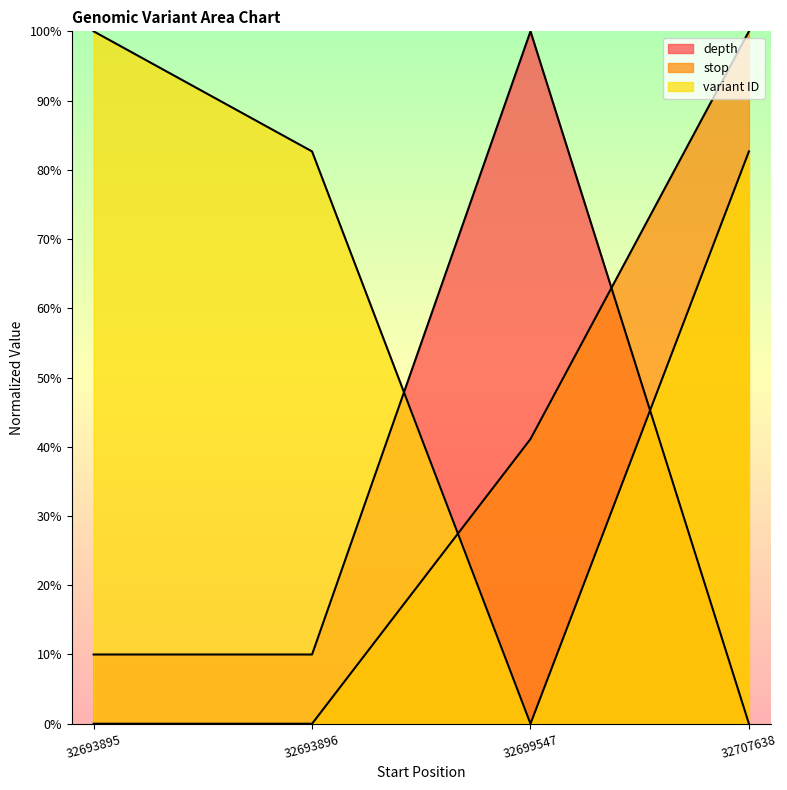

What are all the series names shown in the legend?

depth, stop, variant ID